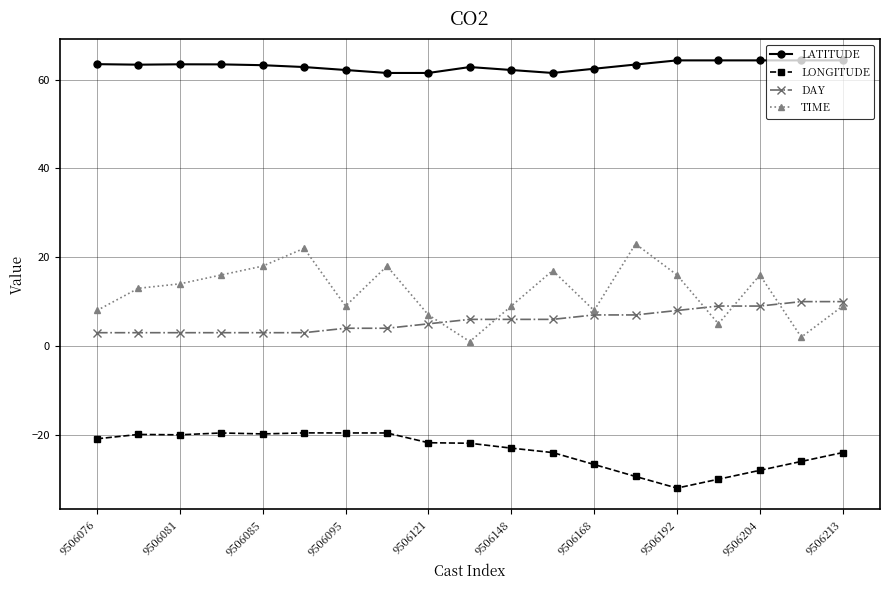

Which series has the largest total across all categories?

LATITUDE